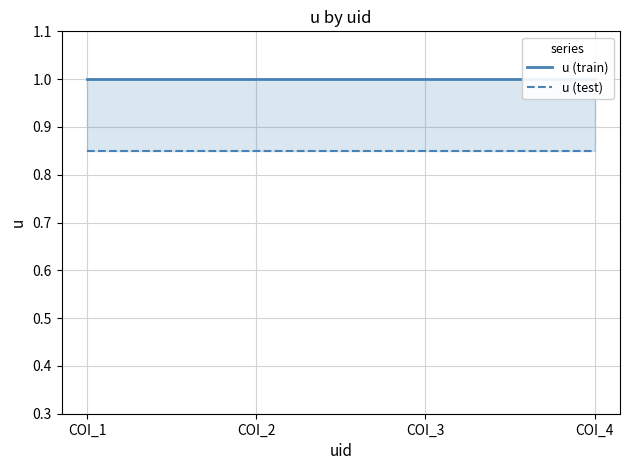

What is the difference between the highest and lowest values at COI_1?

0.2